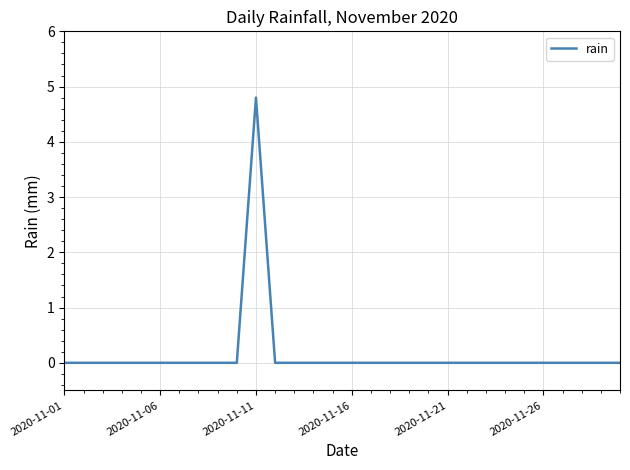

What is the maximum value shown in the chart?

4.8